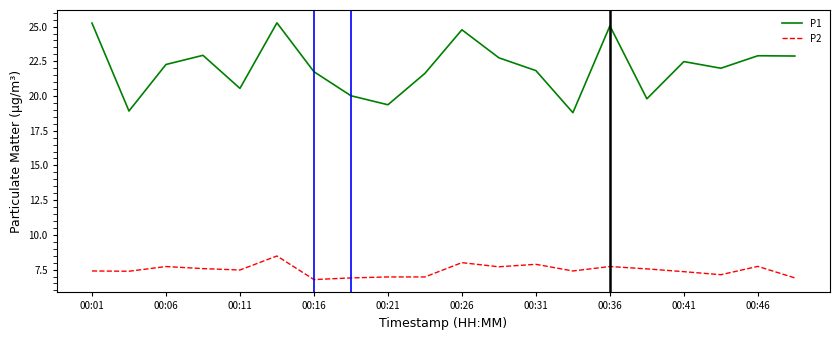

Which series has the widest spread of values?

P1